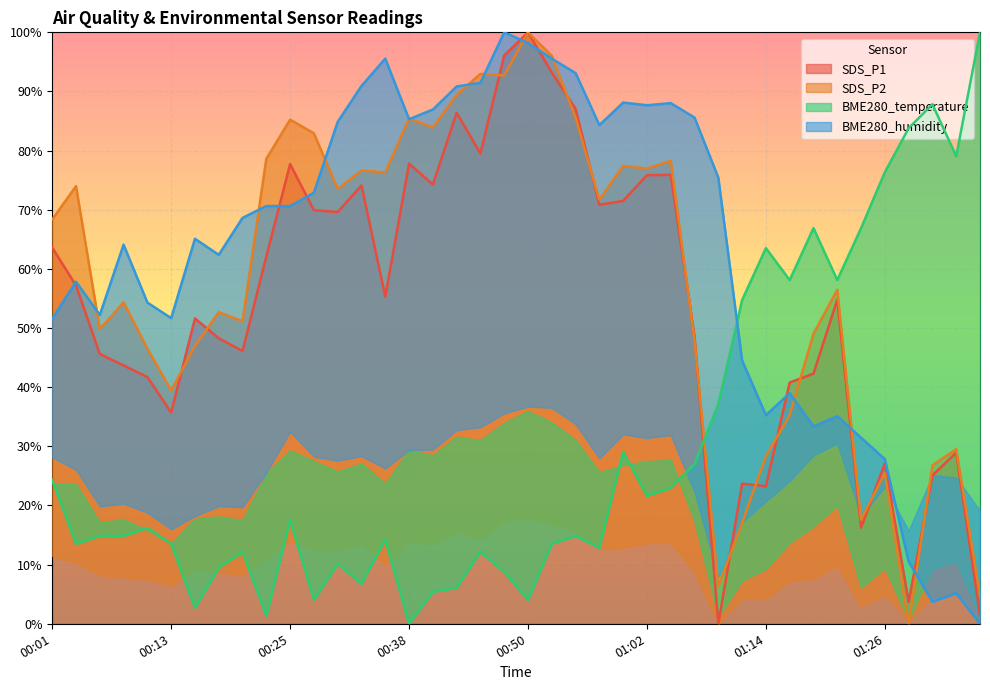

Between 01:02 and 01:36, which is larger?

01:02